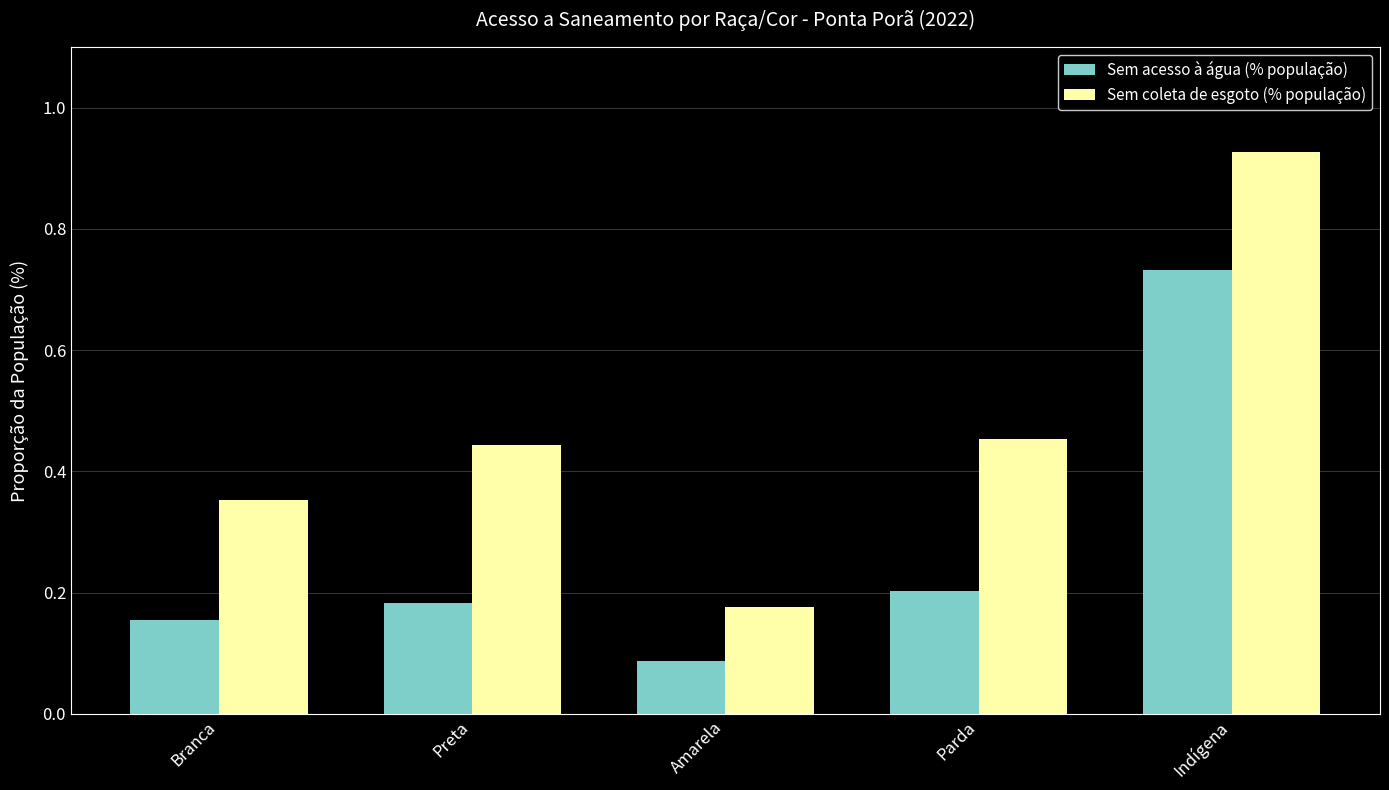

Where is Sem coleta de esgoto (% população) nearest to the value 0?

Amarela